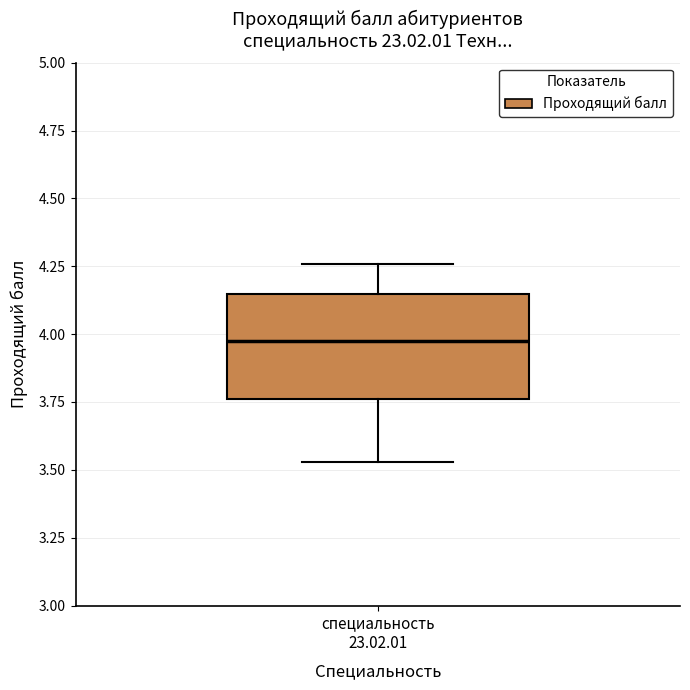

Transcribe this box plot: give where the median line is, the range the box spans, and where the two whiskers end, as read against the y-axis. The values are not printed on the chart, so give them approximately, as read against the axis.

median 4.00, box 3.75 to 4.15, whiskers 3.55 to 4.25